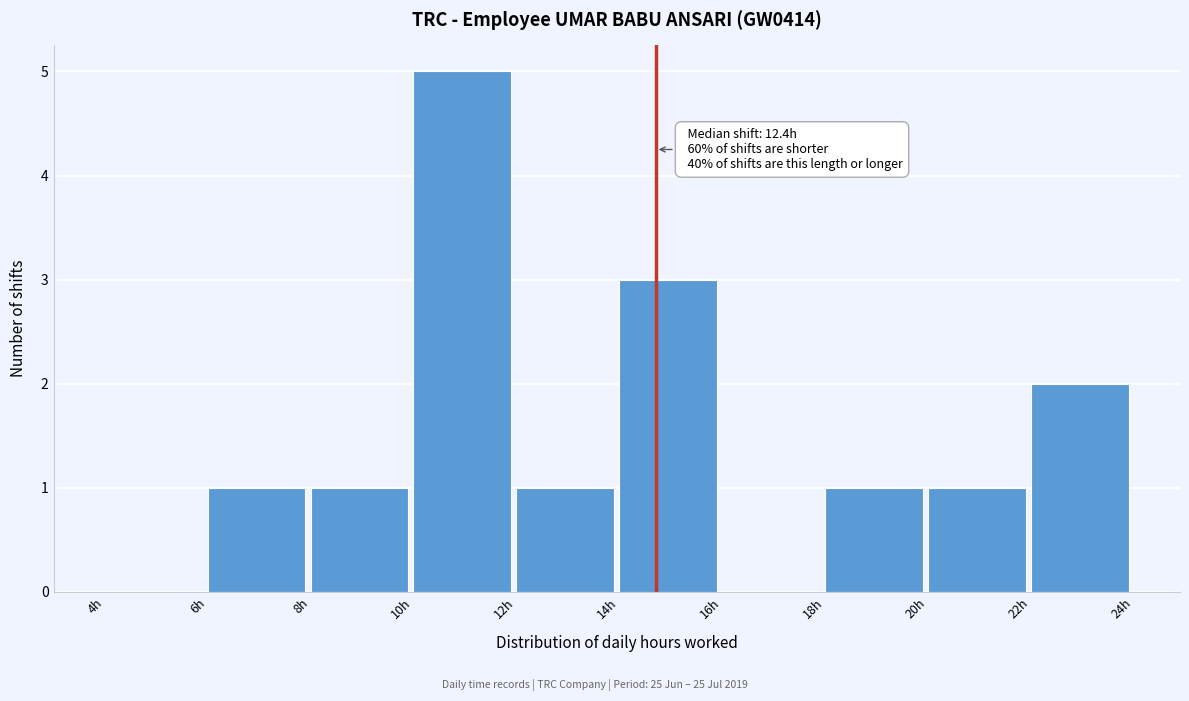

Over which range of the x-axis is the bar tallest?

10 to 12